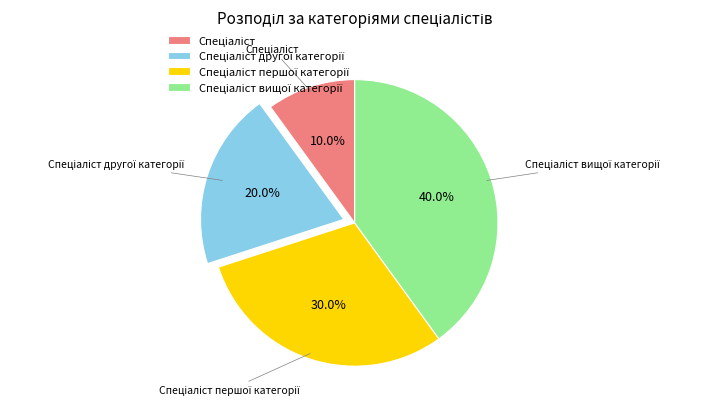

How many segments does this pie chart have?

4